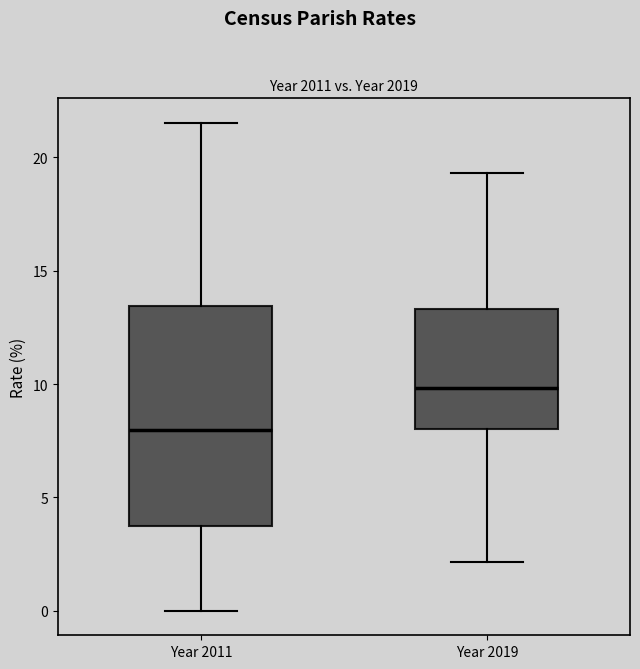

Which box has the lowest median line?

Year 2011